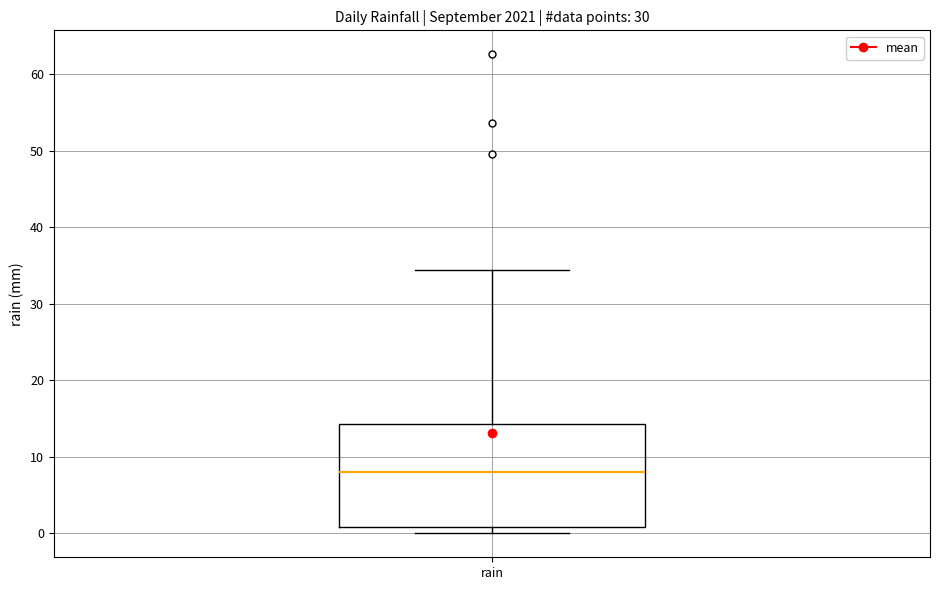

Transcribe this box plot: give where the median line is, the range the box spans, and where the two whiskers end, as read against the y-axis. The values are not printed on the chart, so give them approximately, as read against the axis.

median 8, box 1 to 14, whiskers 0 to 34